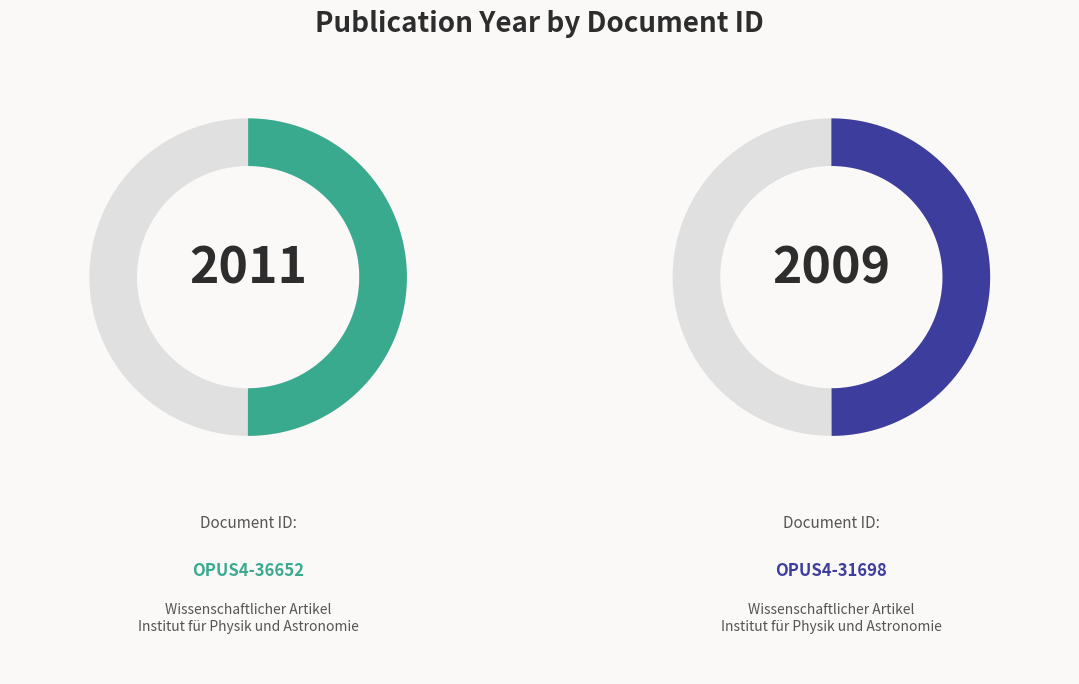

Which category has the smallest portion of the pie?

OPUS4-31698